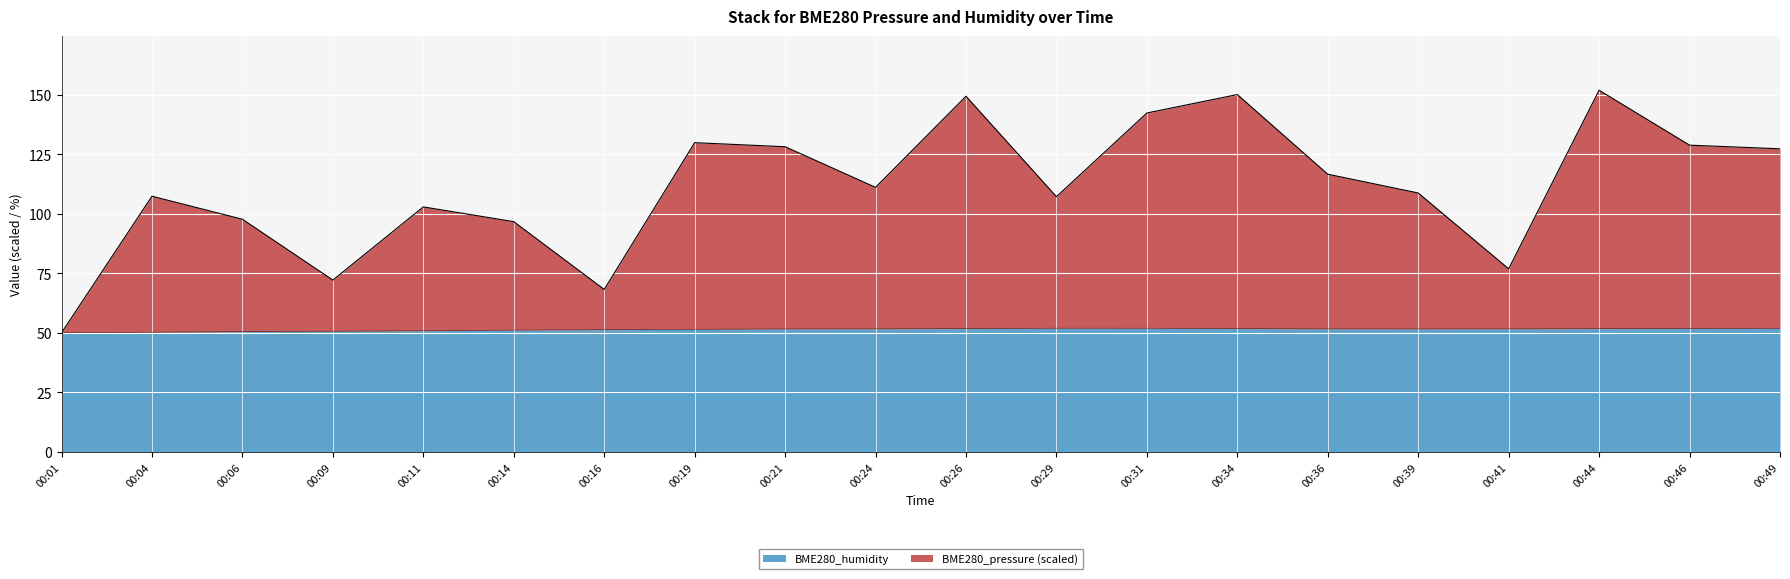

What is the sum of all BME280_humidity values?

1027.9